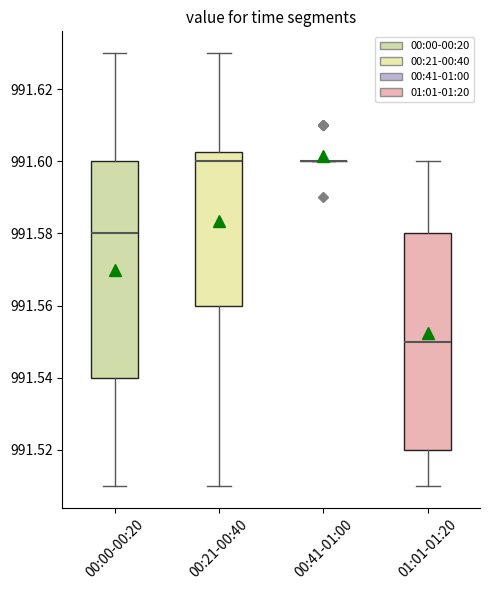

Reading left to right, read every box against the y-axis: the position of its median line, the range the box covers, and the ends of its whiskers. The values are not printed on the chart, so give them approximately, as read against the axis.

00:00-00:20: median 991.580, box 991.540 to 991.600, whiskers 991.510 to 991.630
00:21-00:40: median 991.600, box 991.560 to 991.602, whiskers 991.510 to 991.630
00:41-01:00: box collapsed to a line at 991.600, whiskers 991.600 to 991.600
01:01-01:20: median 991.550, box 991.520 to 991.580, whiskers 991.510 to 991.600